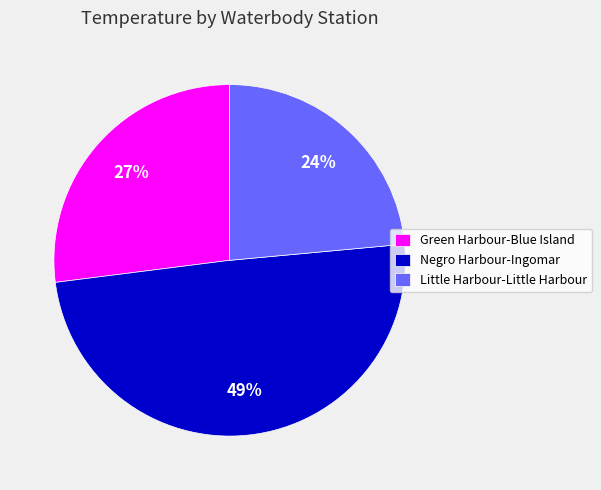

Is it true that Little Harbour-Little Harbour is 14% of the pie?

False